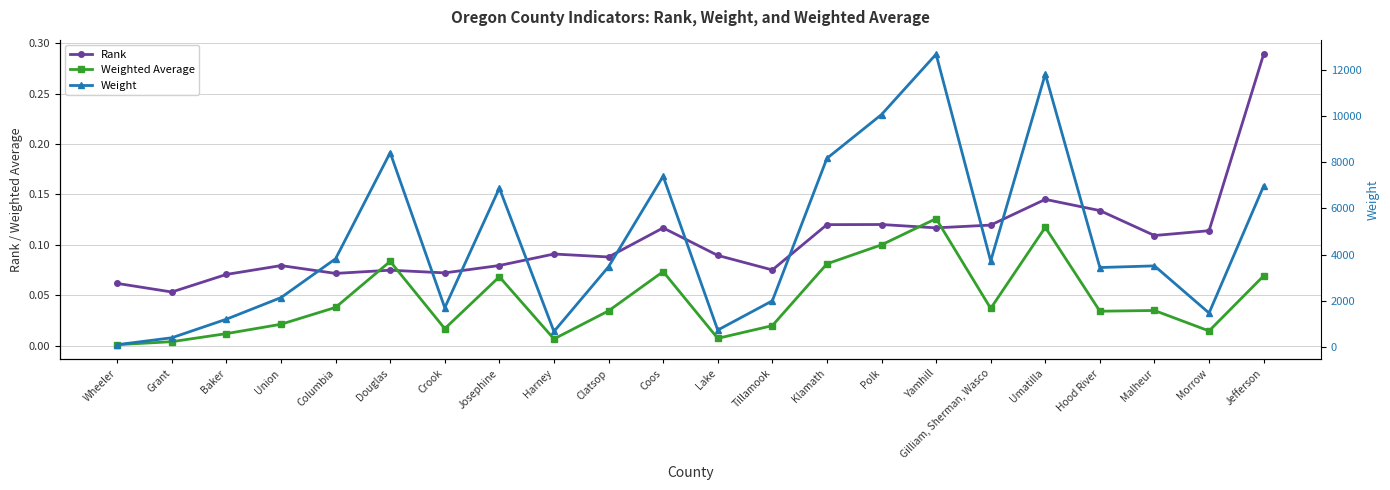

What is the maximum value shown in the chart?

12692.2